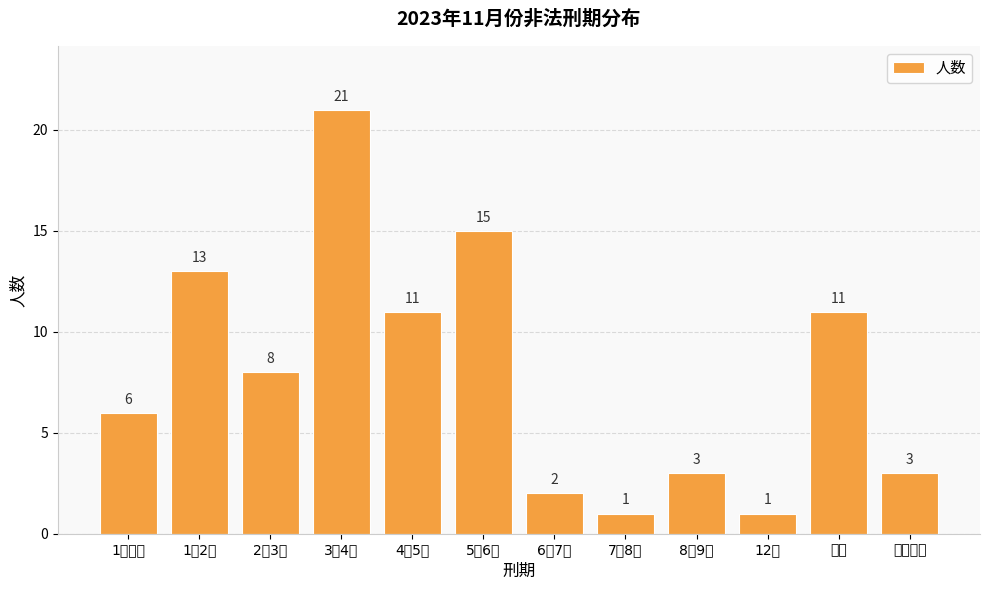

How many bars are there in total?

12